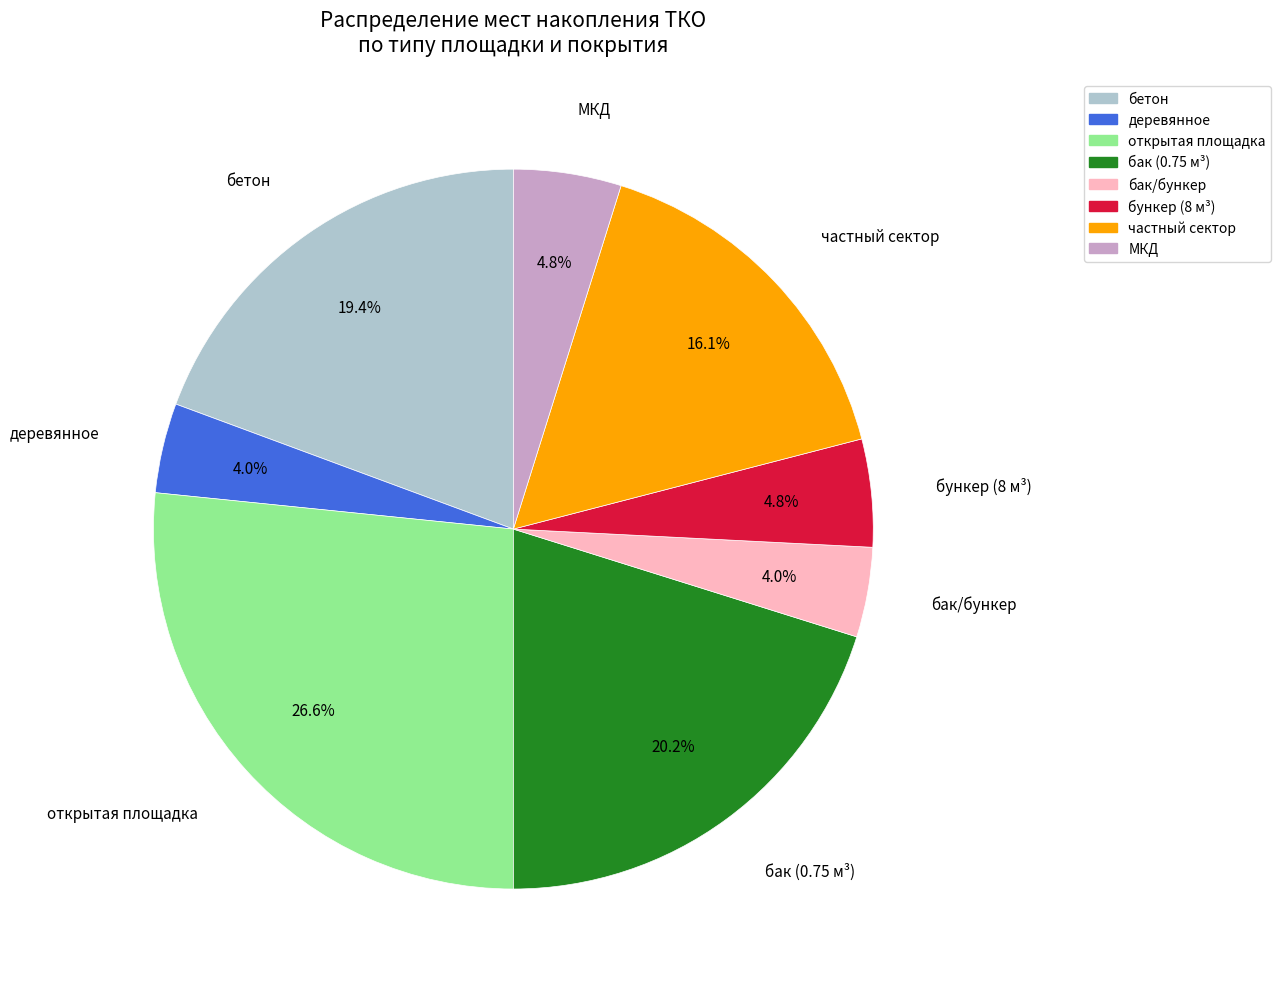

Approximately how many times larger is the value at открытая площадка compared to бункер (8 м³)?

5.5